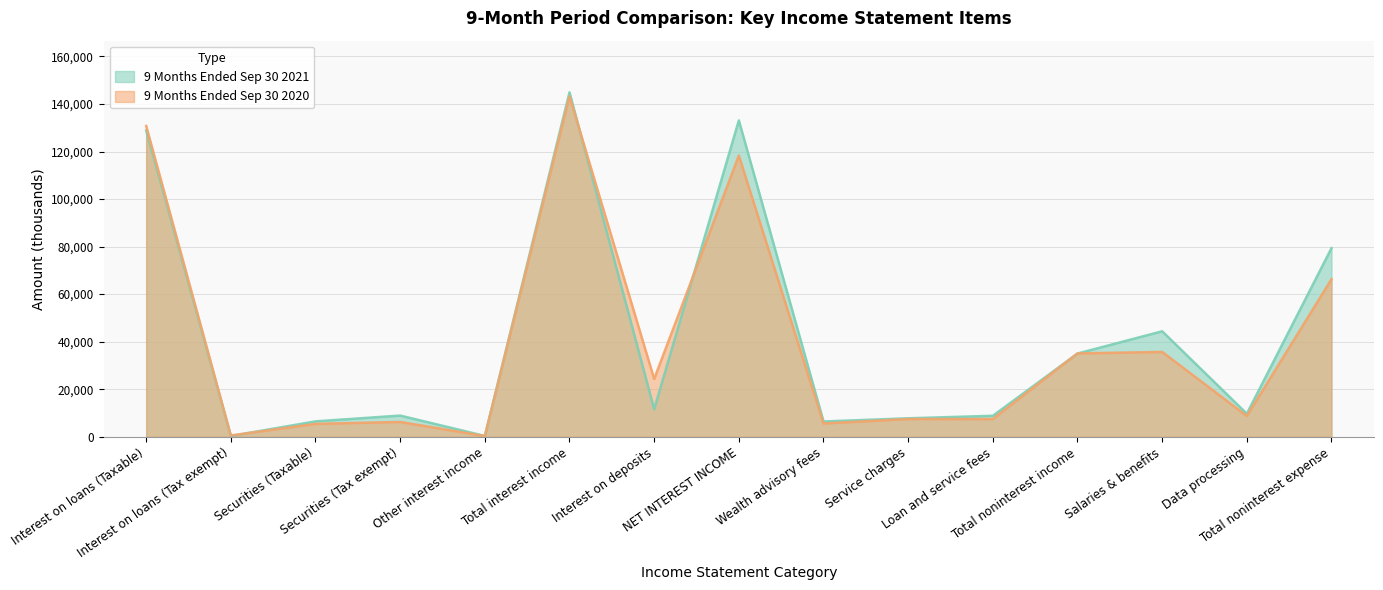

What is the total value across all series at Total noninterest income?

70072